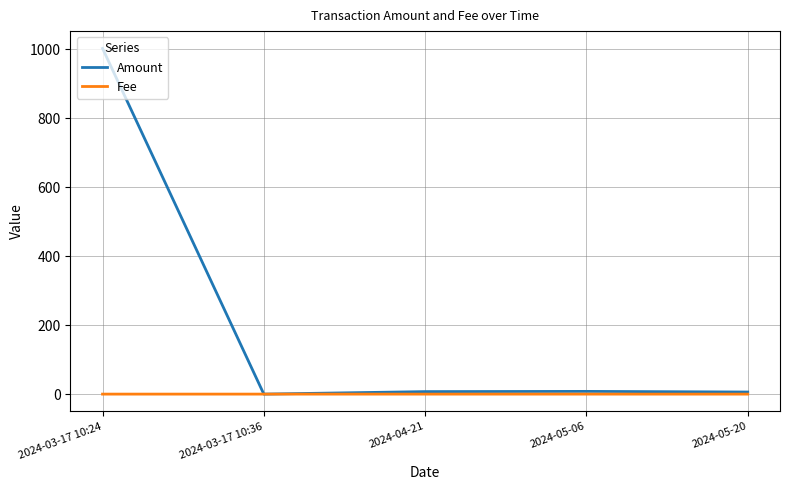

Which series has the widest spread of values?

Amount